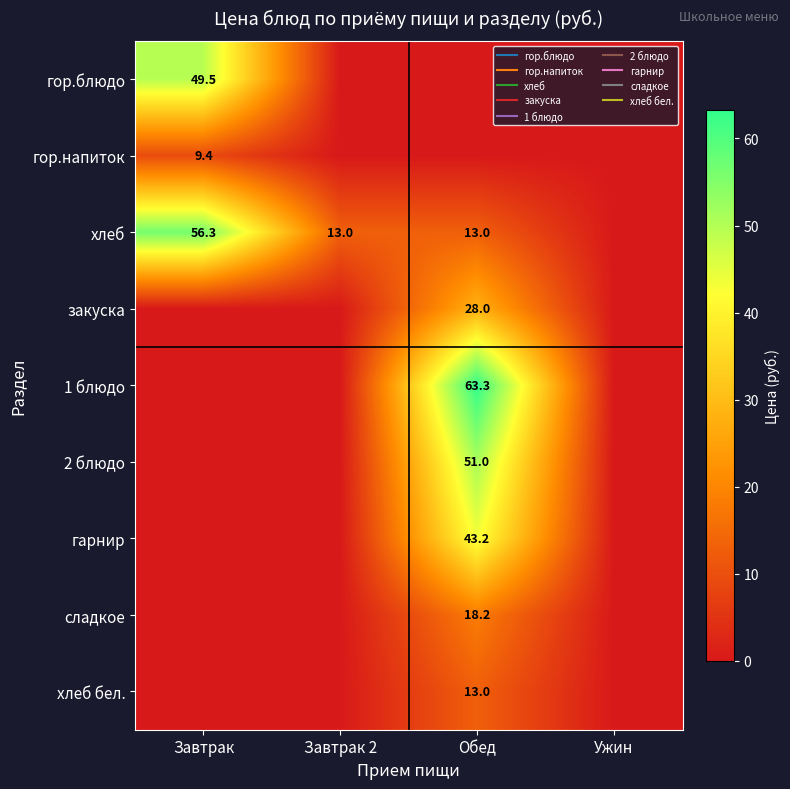

At how many categories does at least one series exceed 9?

3